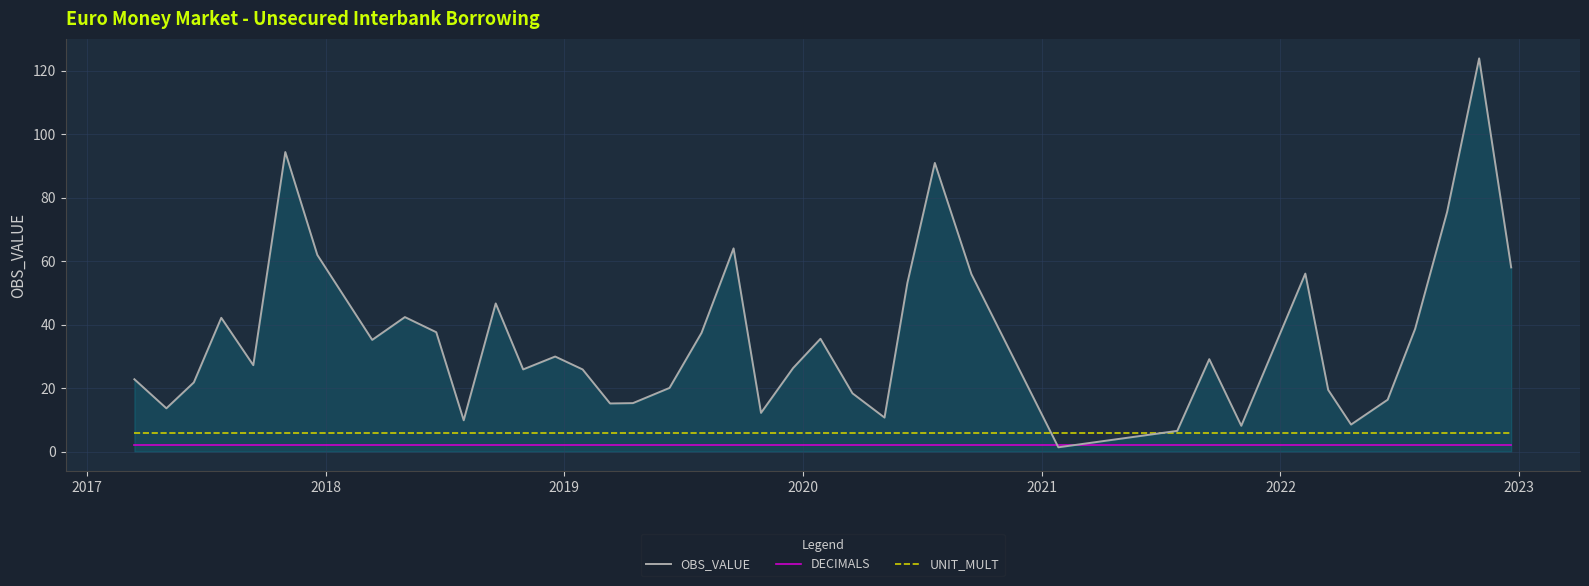

Which series has the widest spread of values?

OBS_VALUE